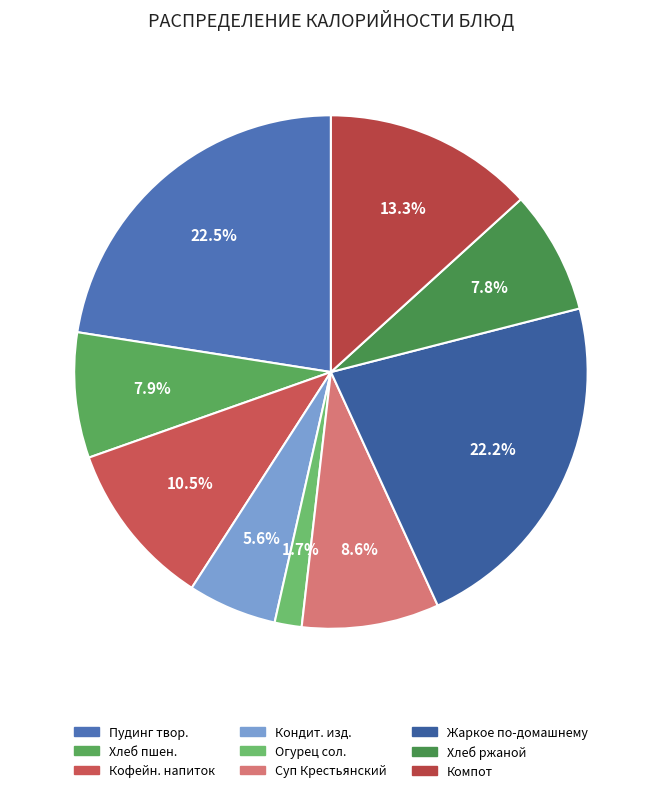

How many slices are in this pie chart?

9